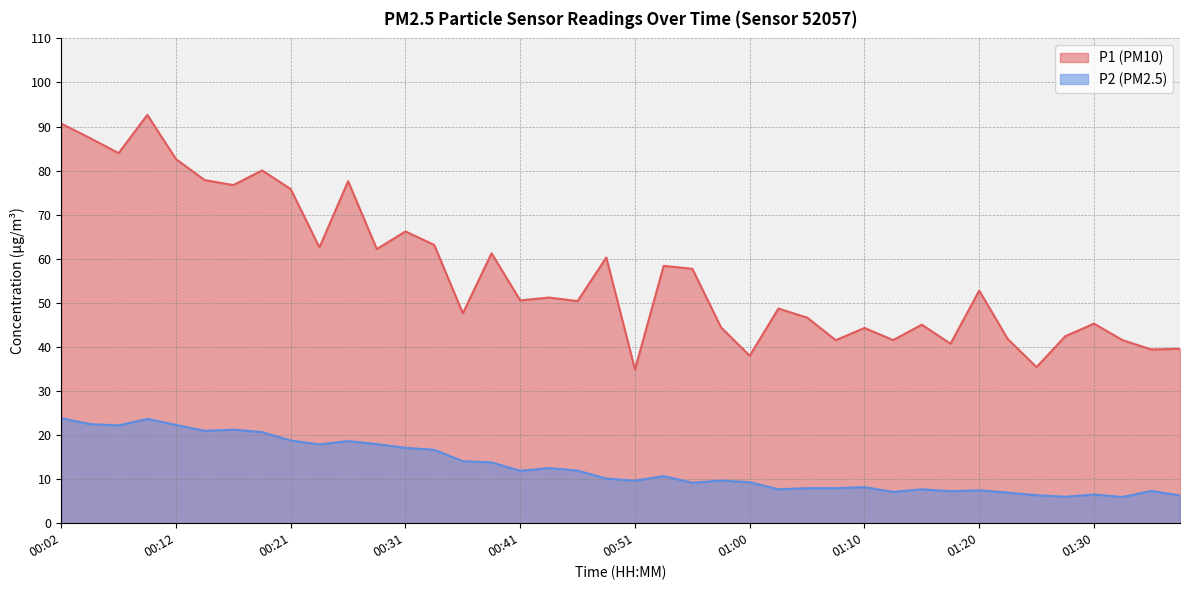

True or false: P2 has more than 0 interior local peaks.

True